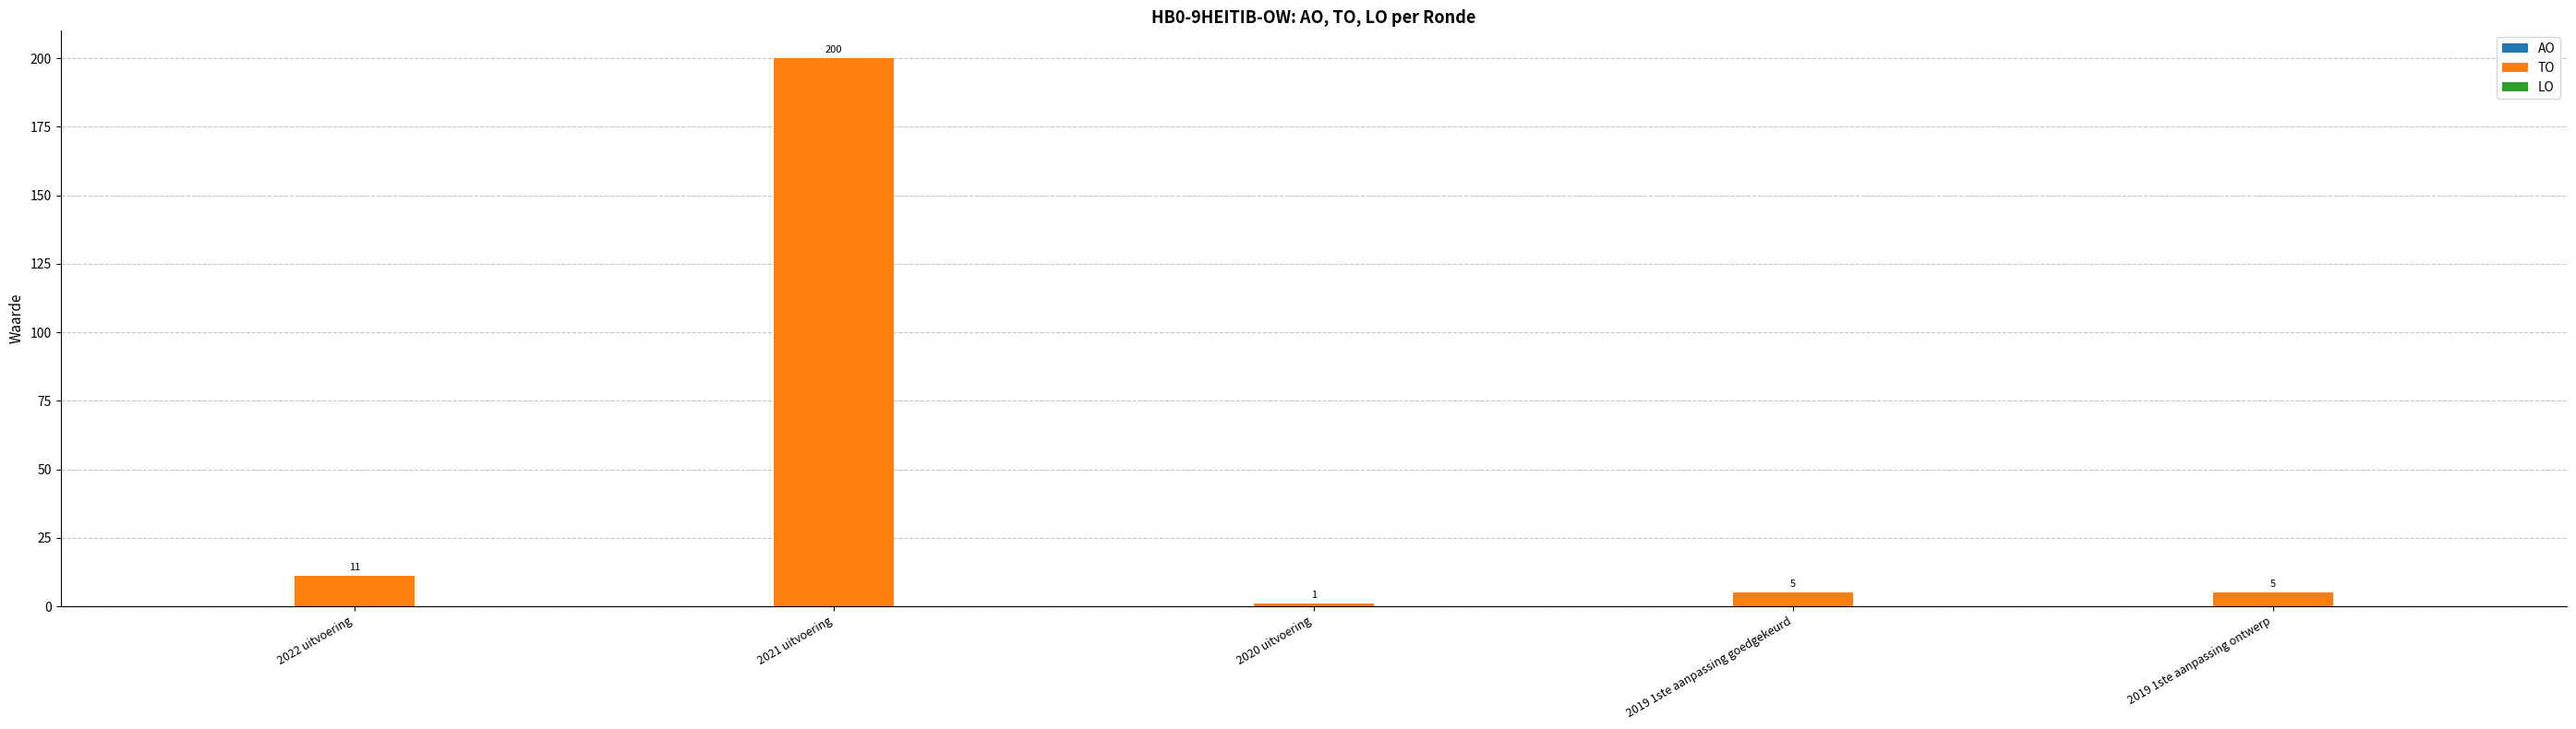

Which has a higher value, 2020 uitvoering or 2019 1ste aanpassing goedgekeurd?

2019 1ste aanpassing goedgekeurd